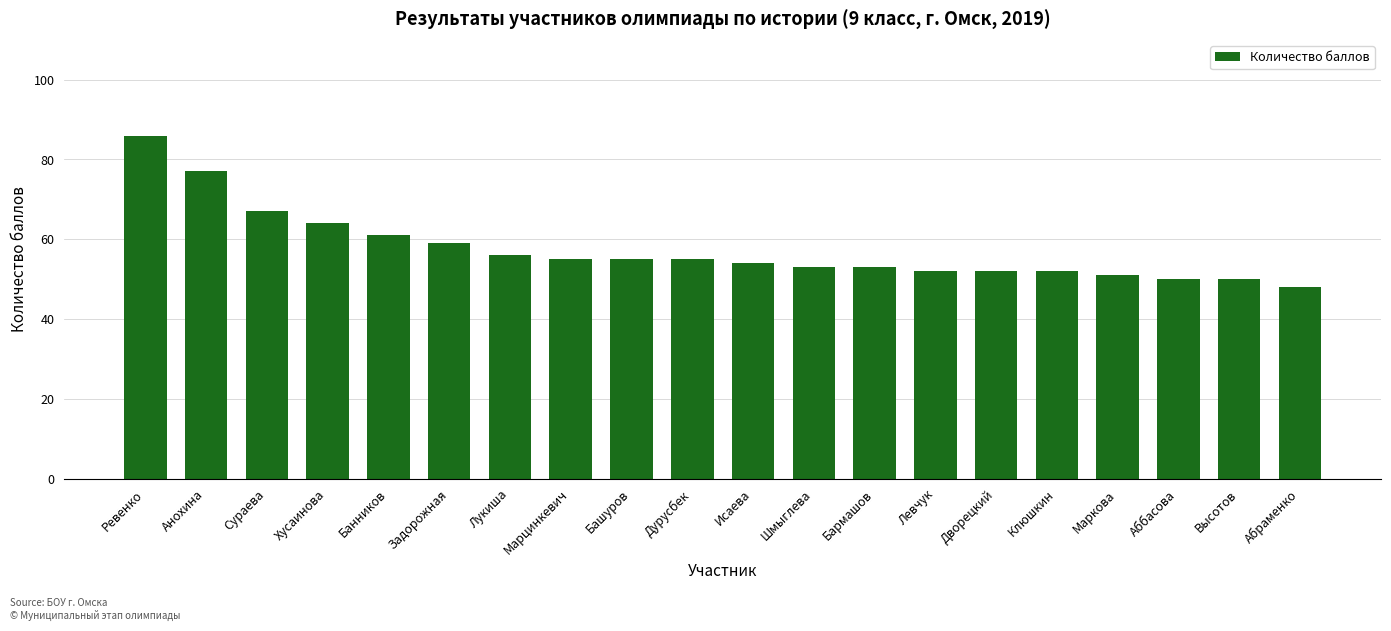

What value does the data have at Лукиша, to the nearest 5?

55